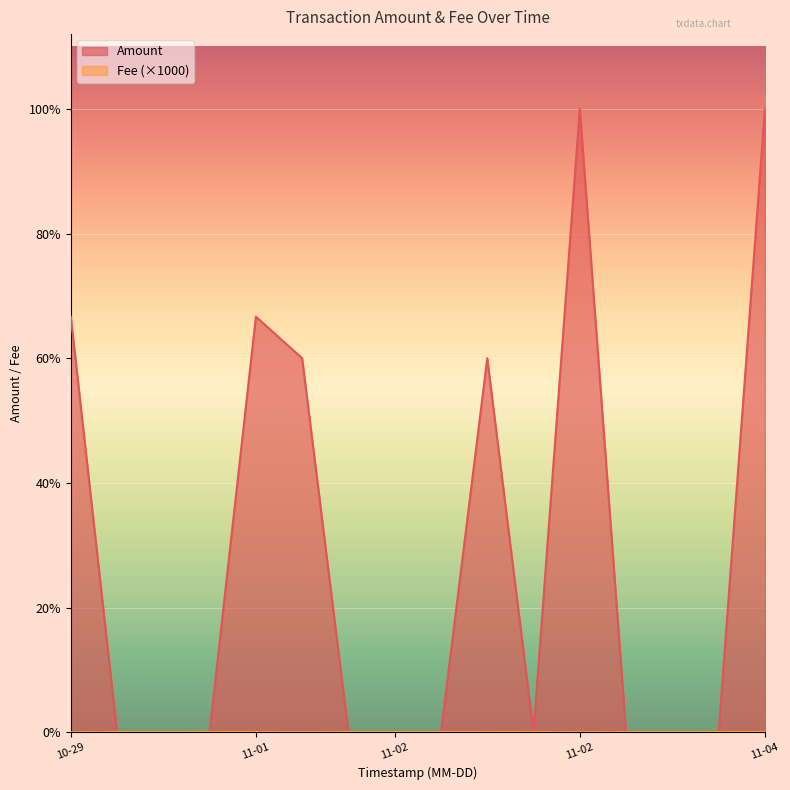

At which category does Amount reach its first local valley?

2023-11-02 15:45:44